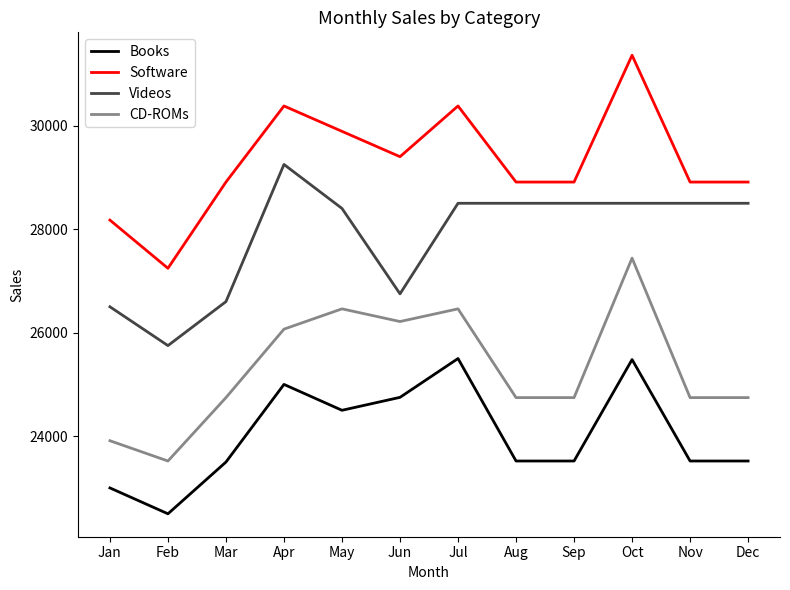

At which category is the sum across all series the highest?

Oct